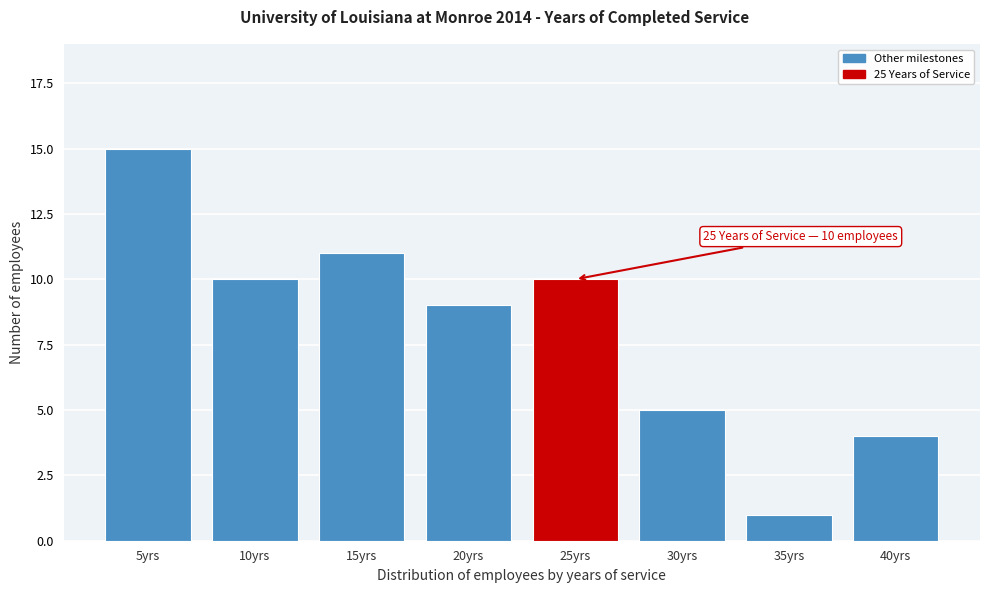

Reading right to left, extract all data points from this chart.

4	1	5	10	9	11	10	15